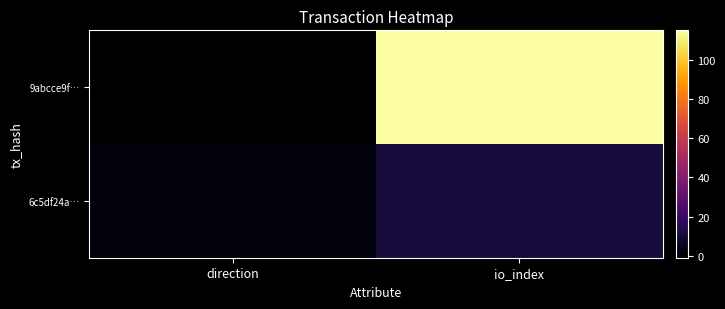

Which category has the lowest value across all series?

direction